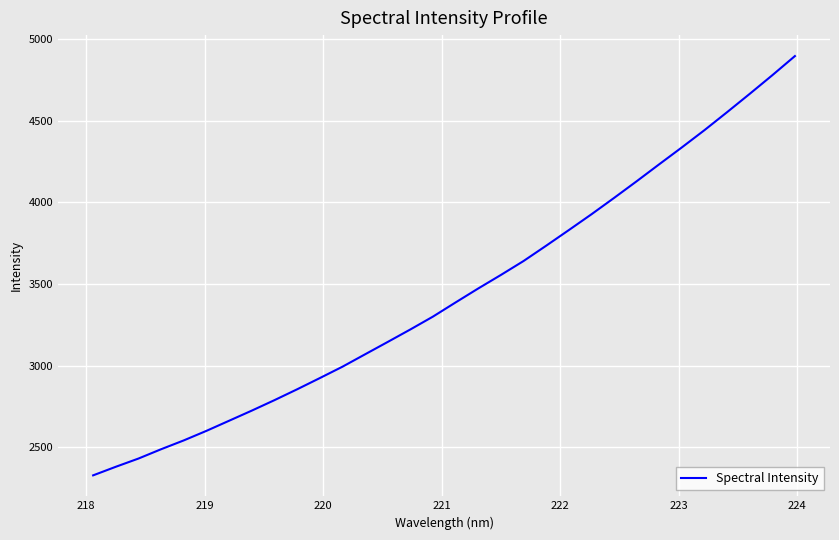

What is the difference between the maximum and minimum values?

2569.8